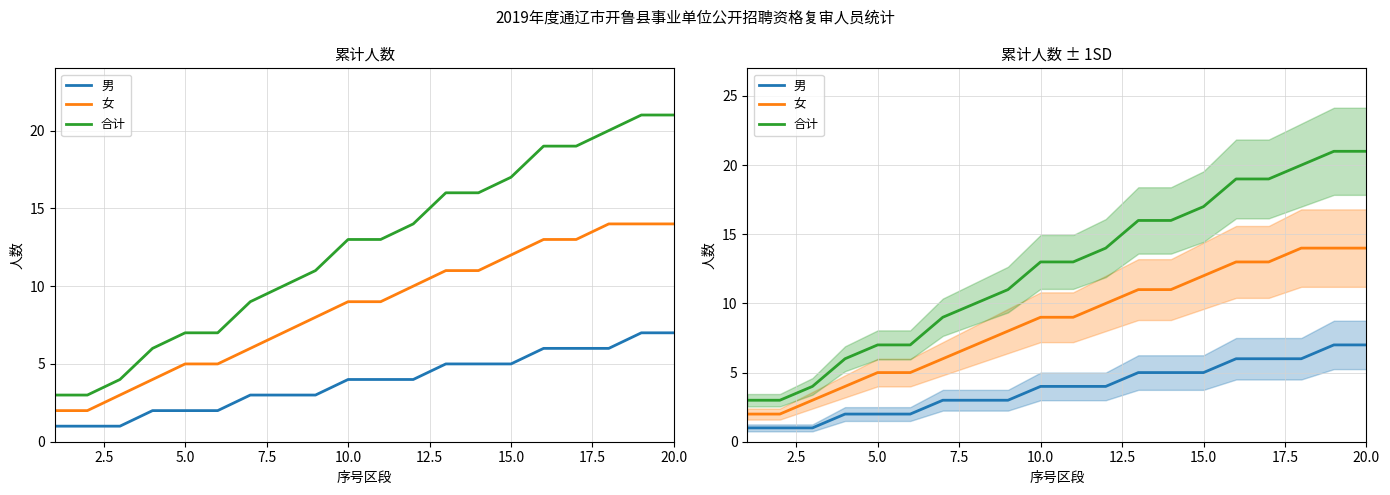

How many lines are shown in the chart?

3